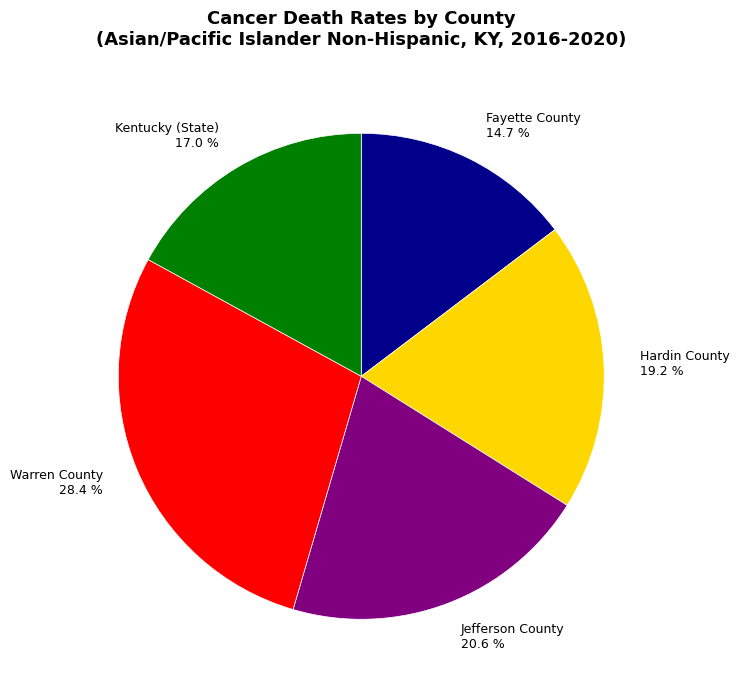

To the nearest percent, what percentage of the pie is Kentucky (State)?

17%